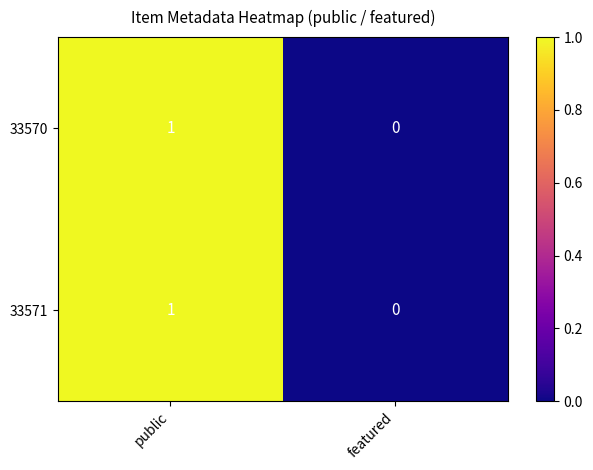

Rank the categories by 33571 value from highest to lowest.

public, featured